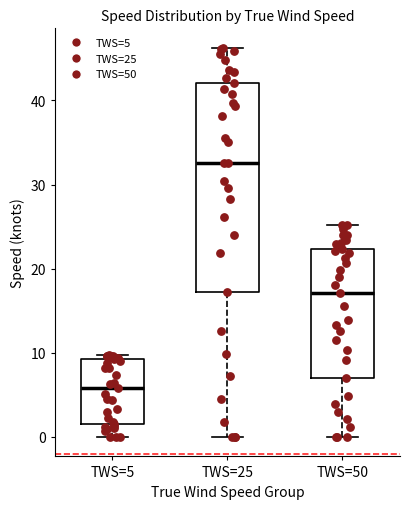

Where is the lower edge of the box for TWS=5 on the y-axis? The values are not printed on the chart, so give them approximately, as read against the axis.

1